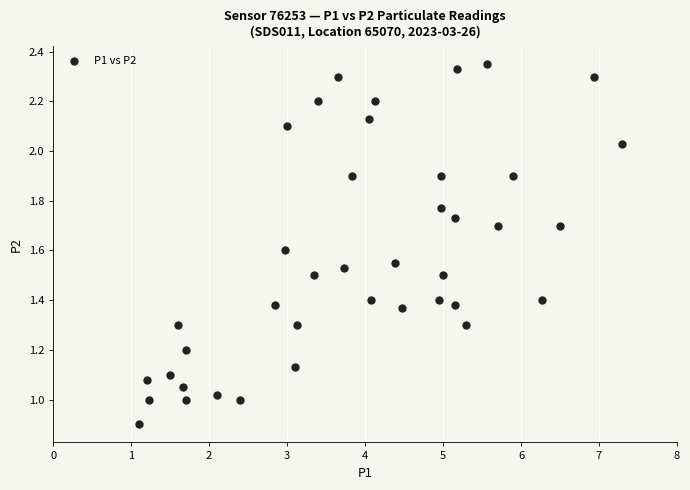

What is the range of X values (max minus min)?

6.2